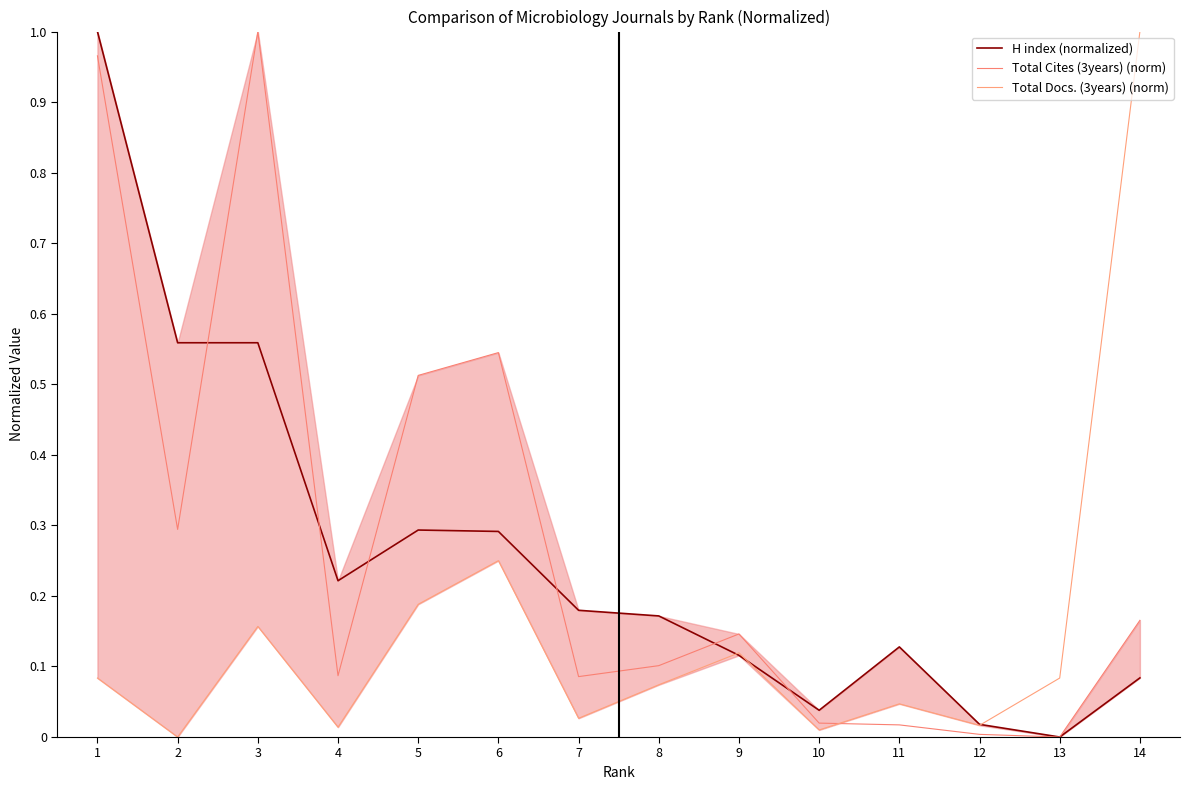

True or false: Total Docs. (3years) (norm) has a value of 0.0 at 11.

False